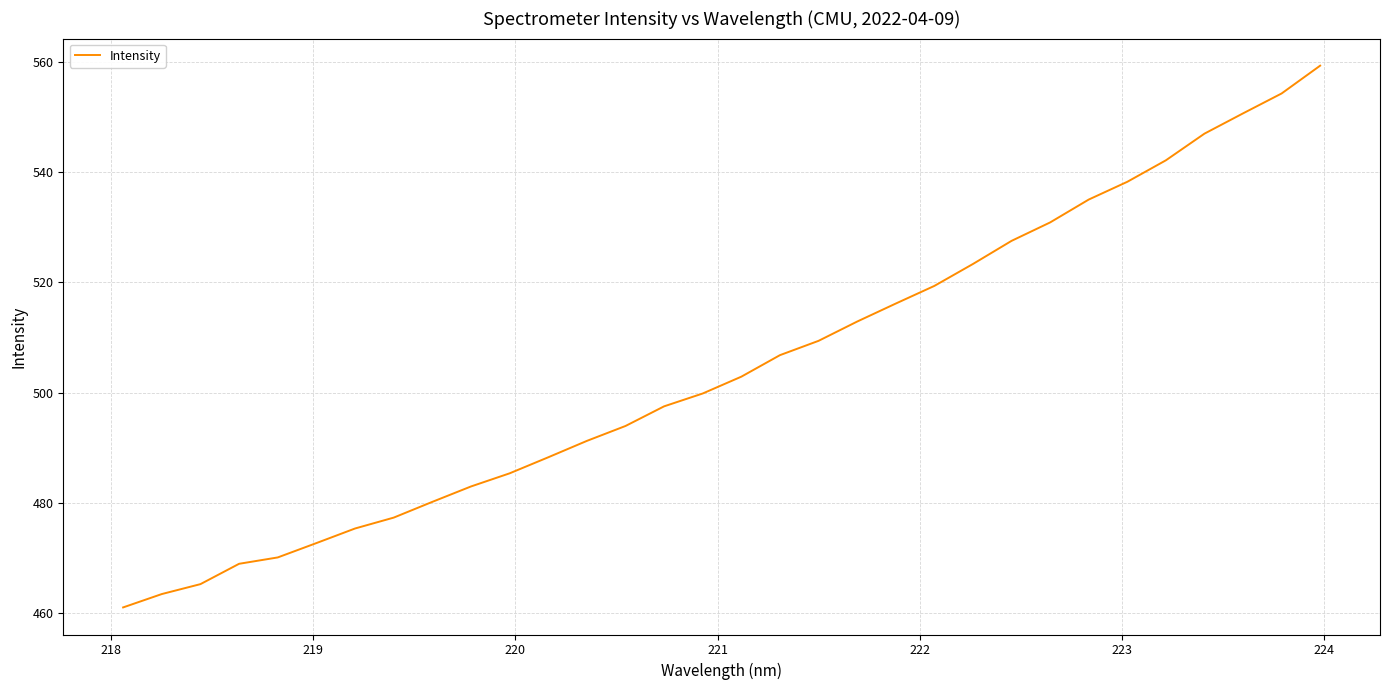

What is the maximum value shown in the chart?

559.4